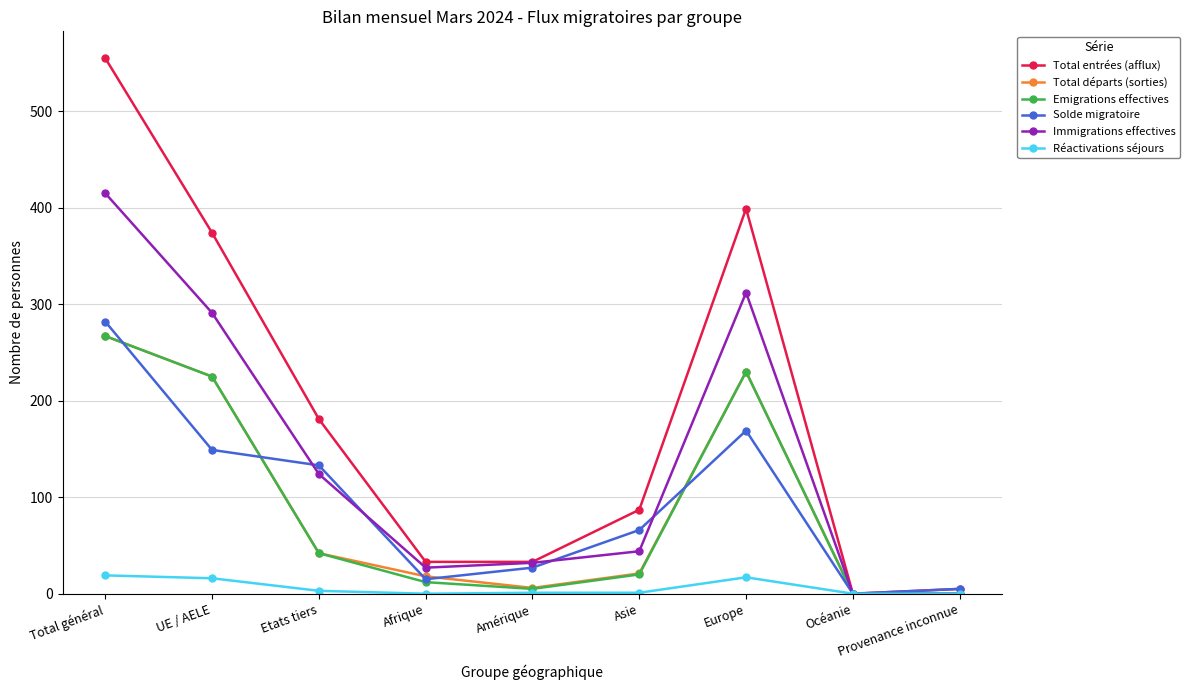

What is the difference between the maximum and second lowest values in the Réactivations séjours series?

19